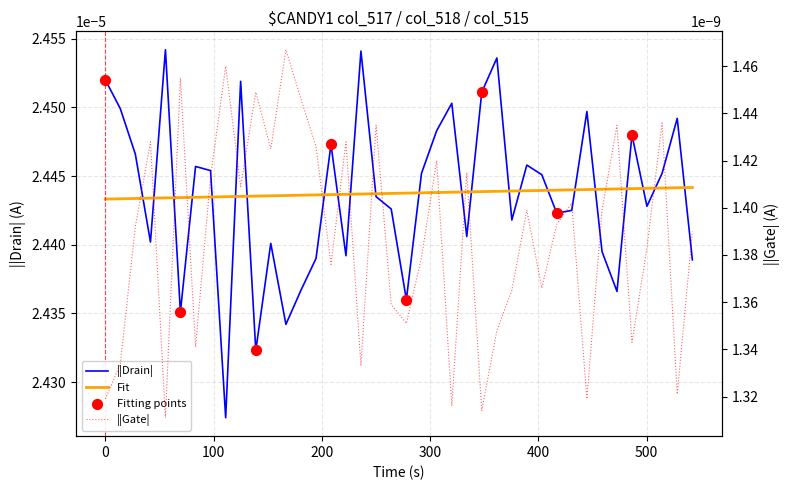

Is the value of col_517 at 41151 greater than the value of col_515 at 41176?

Yes